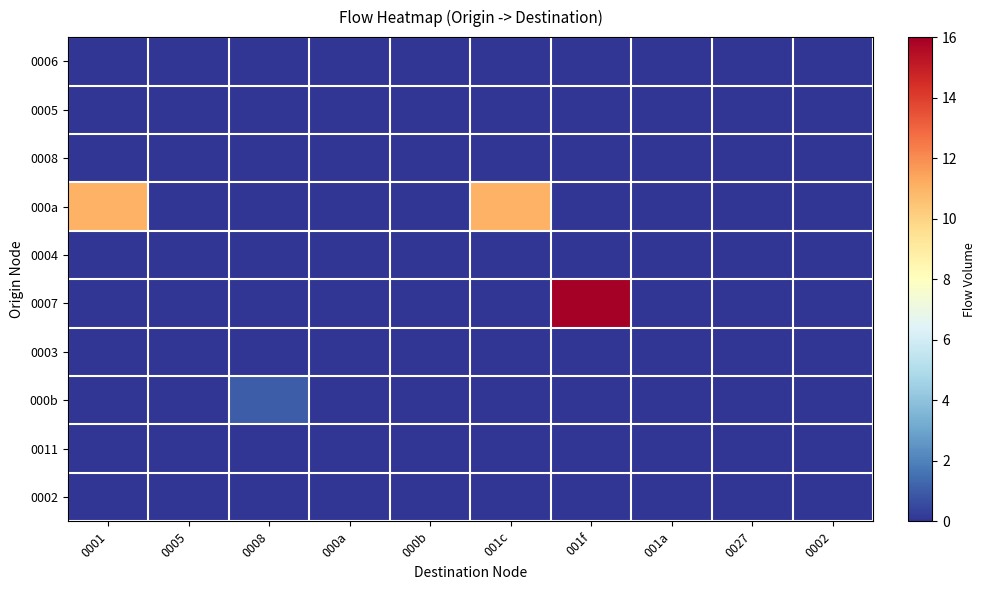

Reading left to right, extract all data points from this chart.

0006: 0001=0	0005=0	0008=0	000a=0	000b=0	001c=0	001f=0	001a=0	0027=0	0002=0
0005: 0001=0	0005=0	0008=0	000a=0	000b=0	001c=0	001f=0	001a=0	0027=0	0002=0
0008: 0001=0	0005=0	0008=0	000a=0	000b=0	001c=0	001f=0	001a=0	0027=0	0002=0
000a: 0001=11	0005=0	0008=0	000a=0	000b=0	001c=11	001f=0	001a=0	0027=0	0002=0
0004: 0001=0	0005=0	0008=0	000a=0	000b=0	001c=0	001f=0	001a=0	0027=0	0002=0
0007: 0001=0	0005=0	0008=0	000a=0	000b=0	001c=0	001f=16	001a=0	0027=0	0002=0
0003: 0001=0	0005=0	0008=0	000a=0	000b=0	001c=0	001f=0	001a=0	0027=0	0002=0
000b: 0001=0	0005=0	0008=1	000a=0	000b=0	001c=0	001f=0	001a=0	0027=0	0002=0
0011: 0001=0	0005=0	0008=0	000a=0	000b=0	001c=0	001f=0	001a=0	0027=0	0002=0
0002: 0001=0	0005=0	0008=0	000a=0	000b=0	001c=0	001f=0	001a=0	0027=0	0002=0